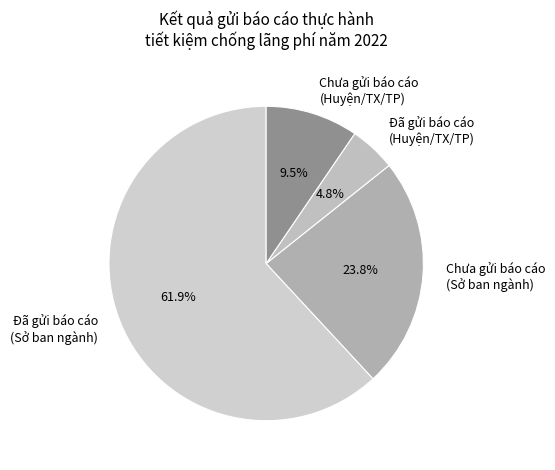

What portion of the pie excludes Đã gửi báo cáo (Huyện/TX/TP)?

95.2%